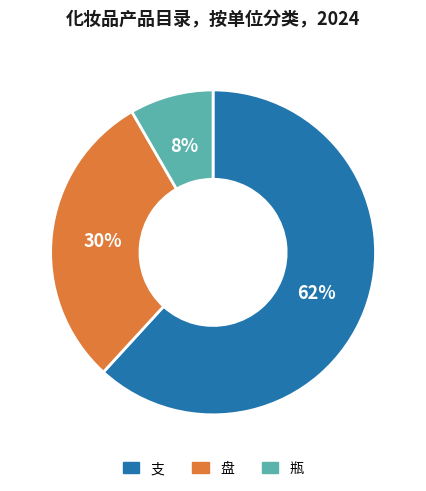

How many segments does this pie chart have?

3